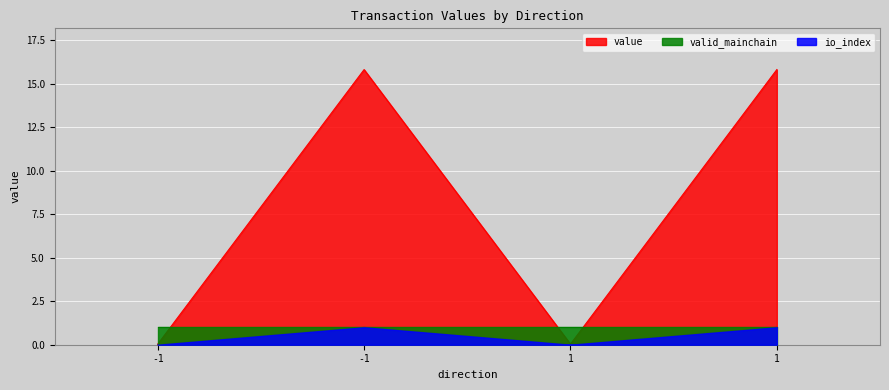

True or false: io_index and value intersect in this chart.

False